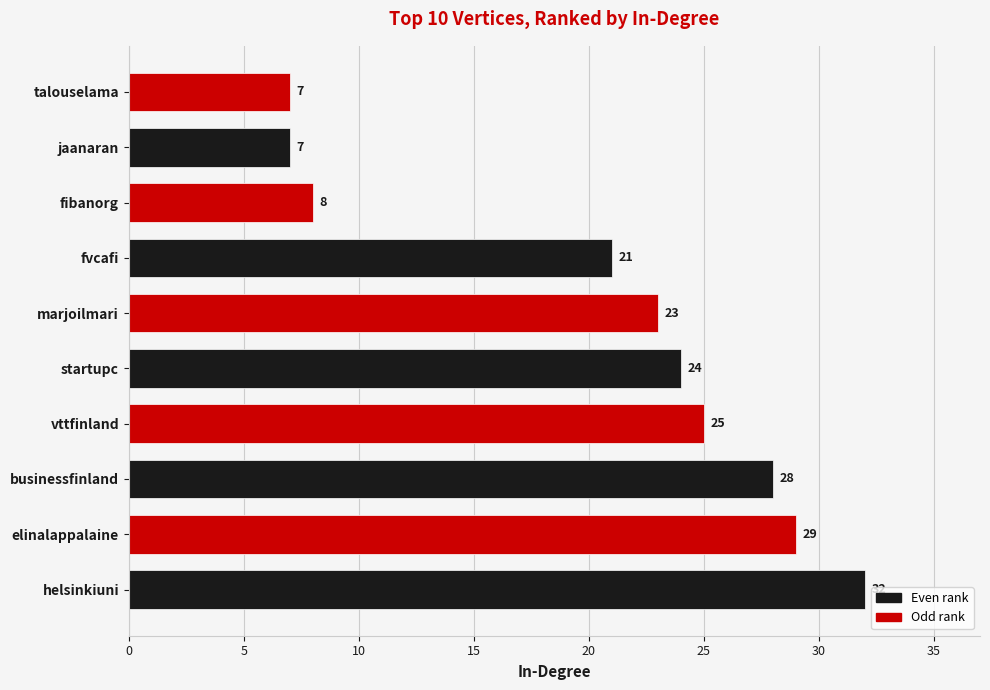

What is the greatest value displayed?

32